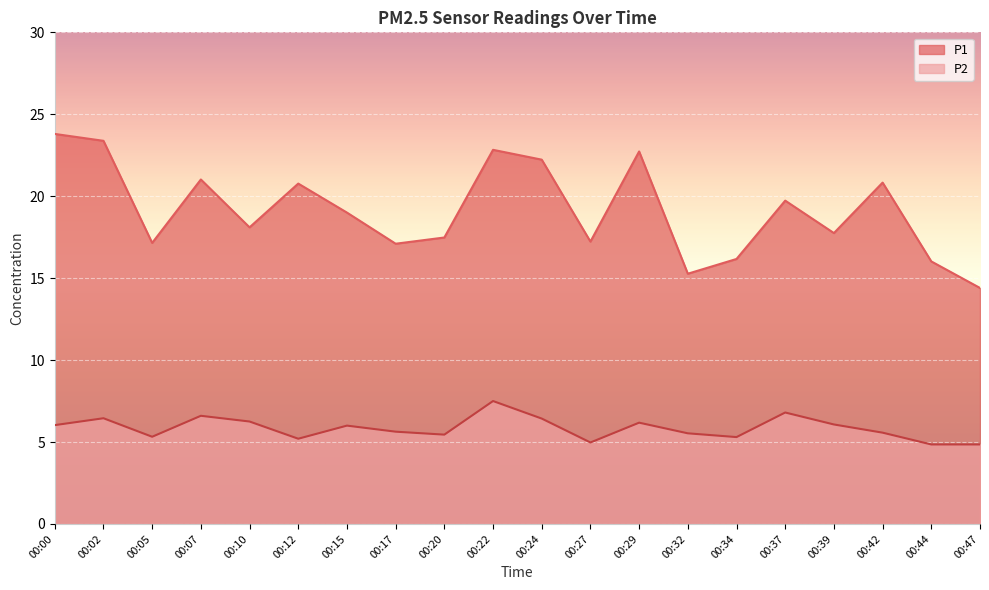

At which category does P1 reach its first local valley?

00:05